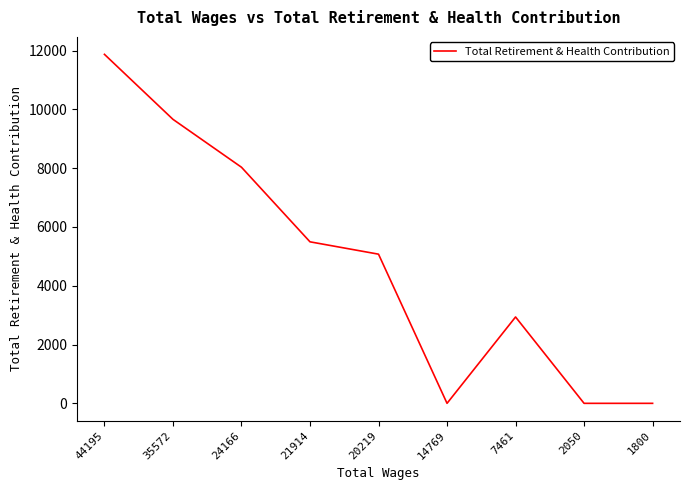

Where does the data first go above 5074?

44195